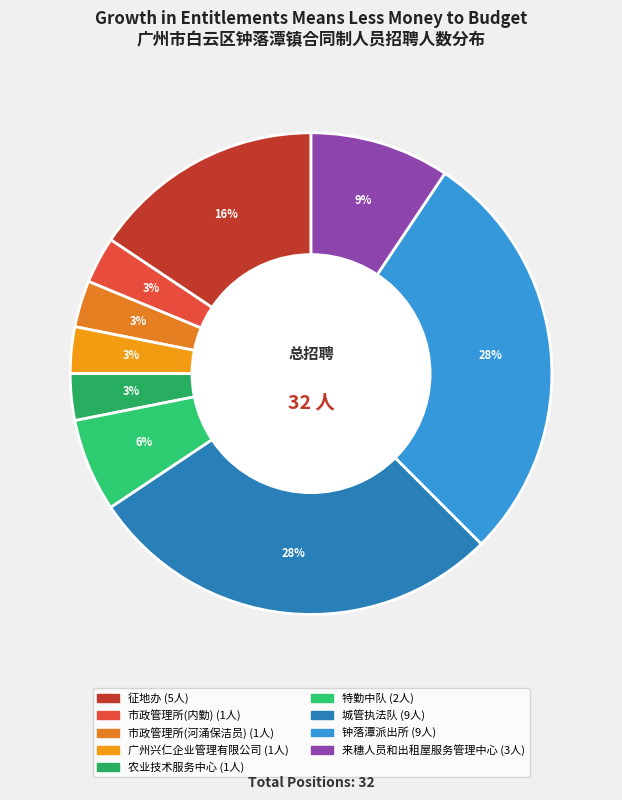

To the nearest percent, what is the combined percentage of 广州兴仁企业管理有限公司 and 农业技术服务中心?

6%